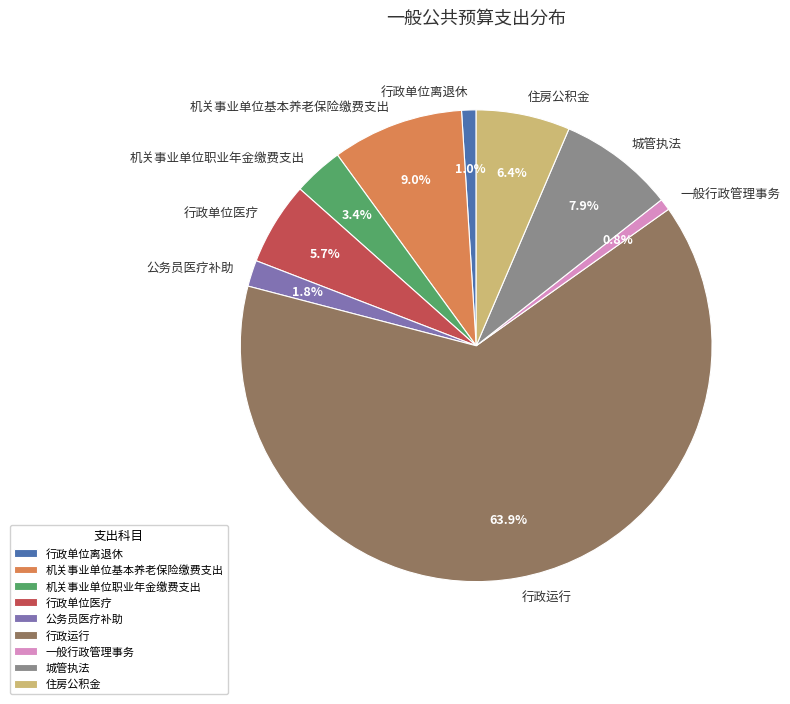

Count the number of slices in the pie.

9